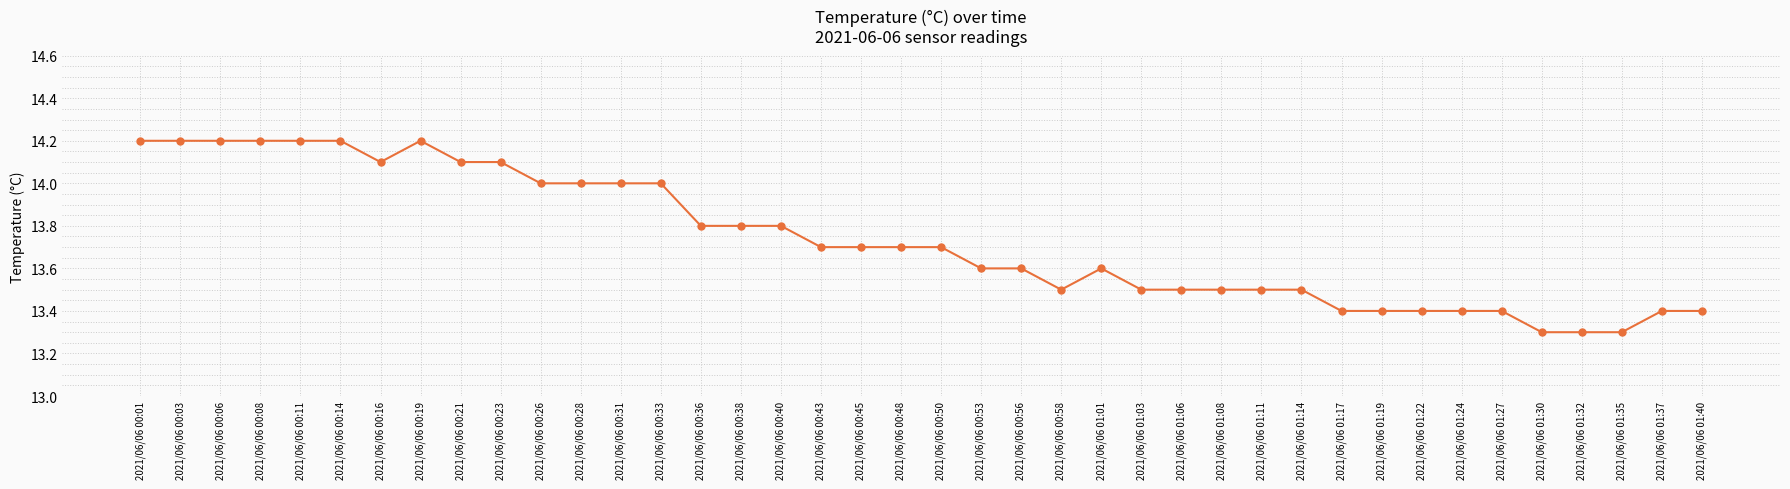

True or false: there are more than 1 points higher than both neighbors.

True